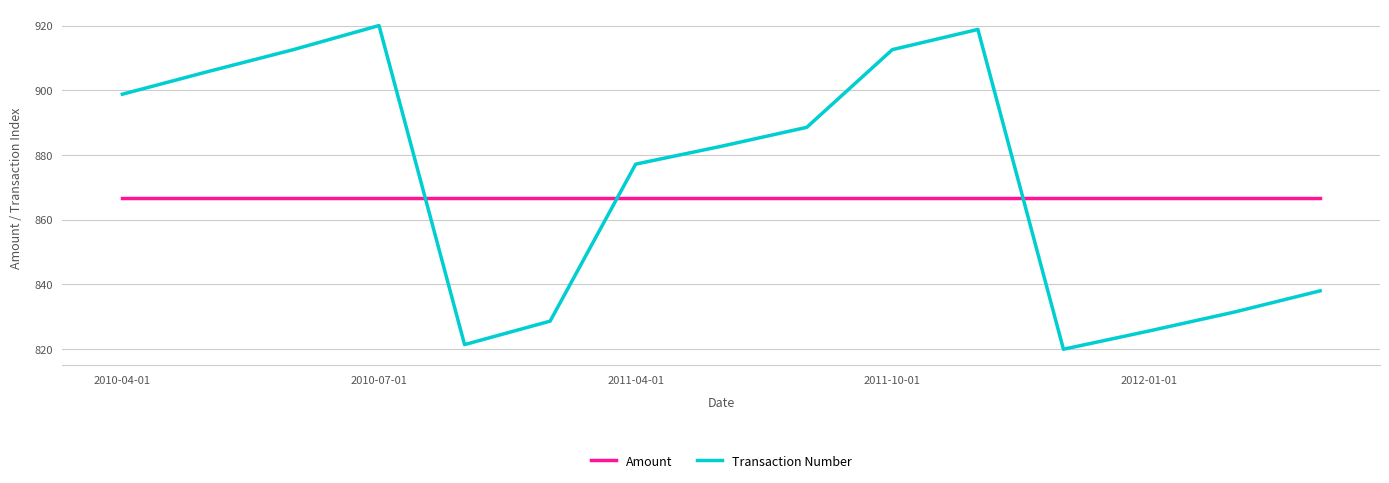

True or false: Transaction Number and Amount cross at least once.

True